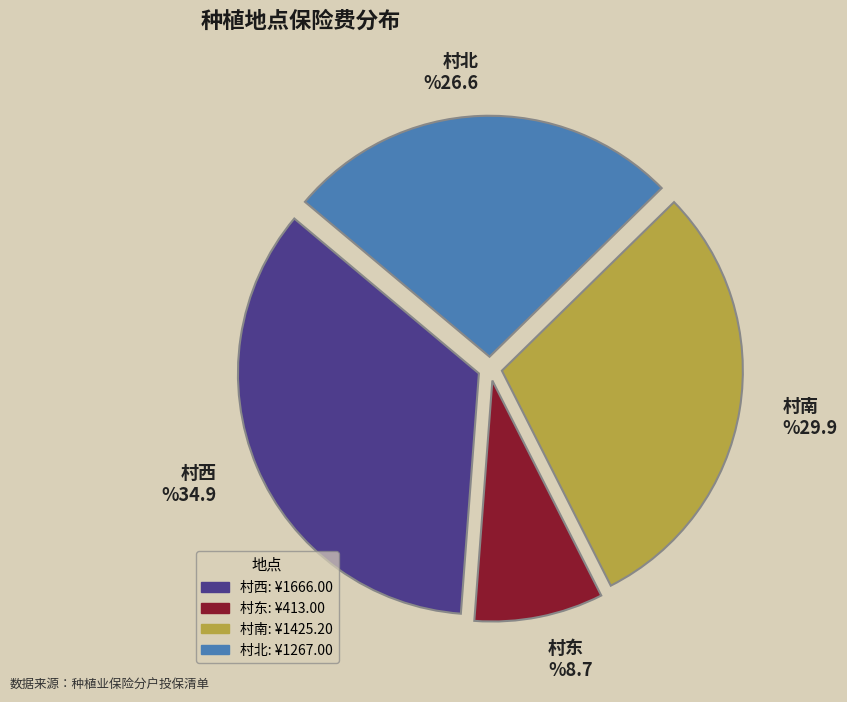

Which has a higher value, 村西 or 村北?

村西